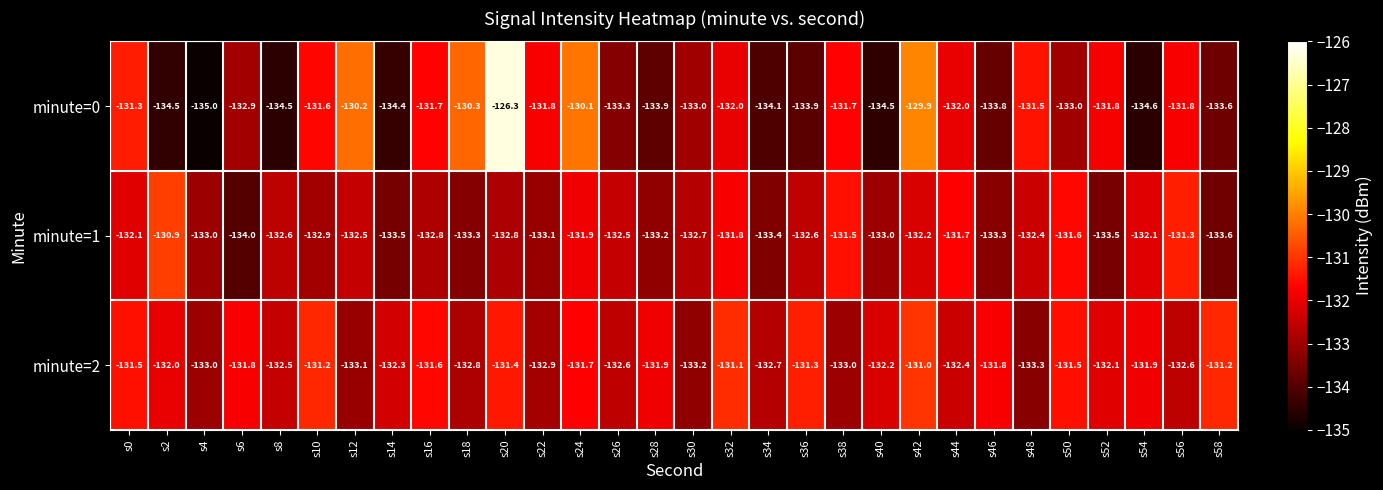

Which category has the lowest value across all series?

s4